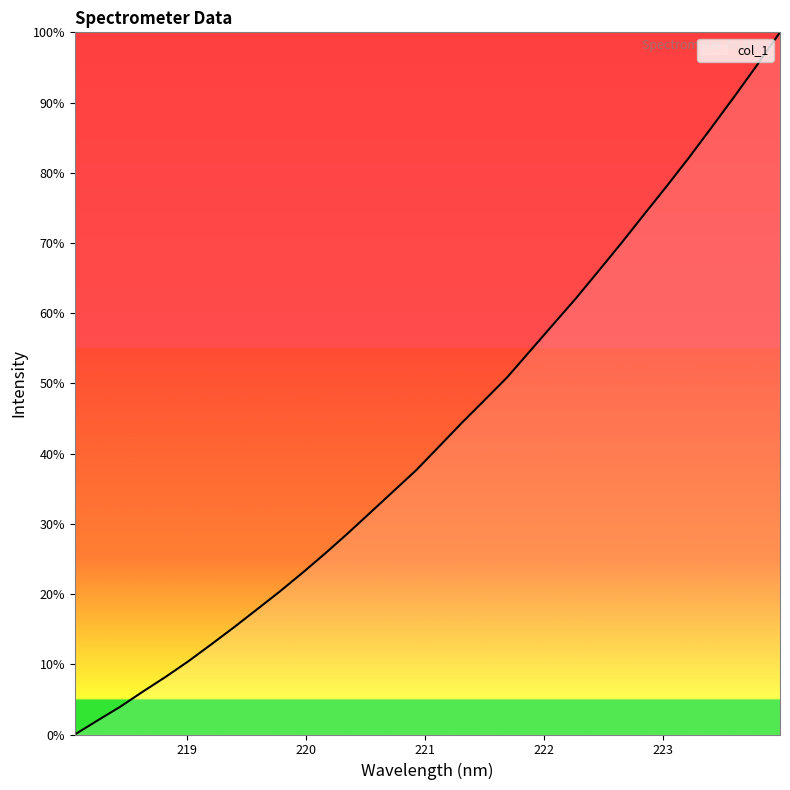

What is the maximum value shown in the chart?

100.0